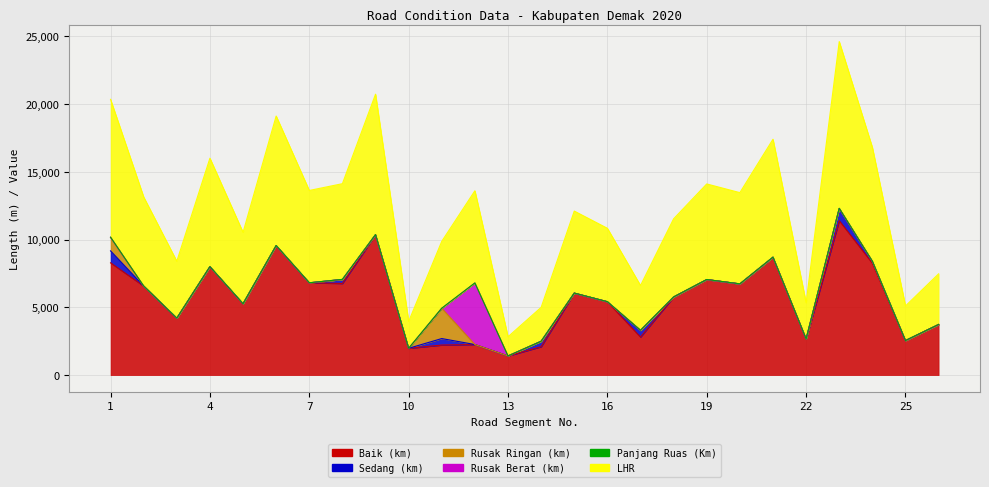

True or false: Rusak Ringan (km) has a value of 0.0 at 3.

True